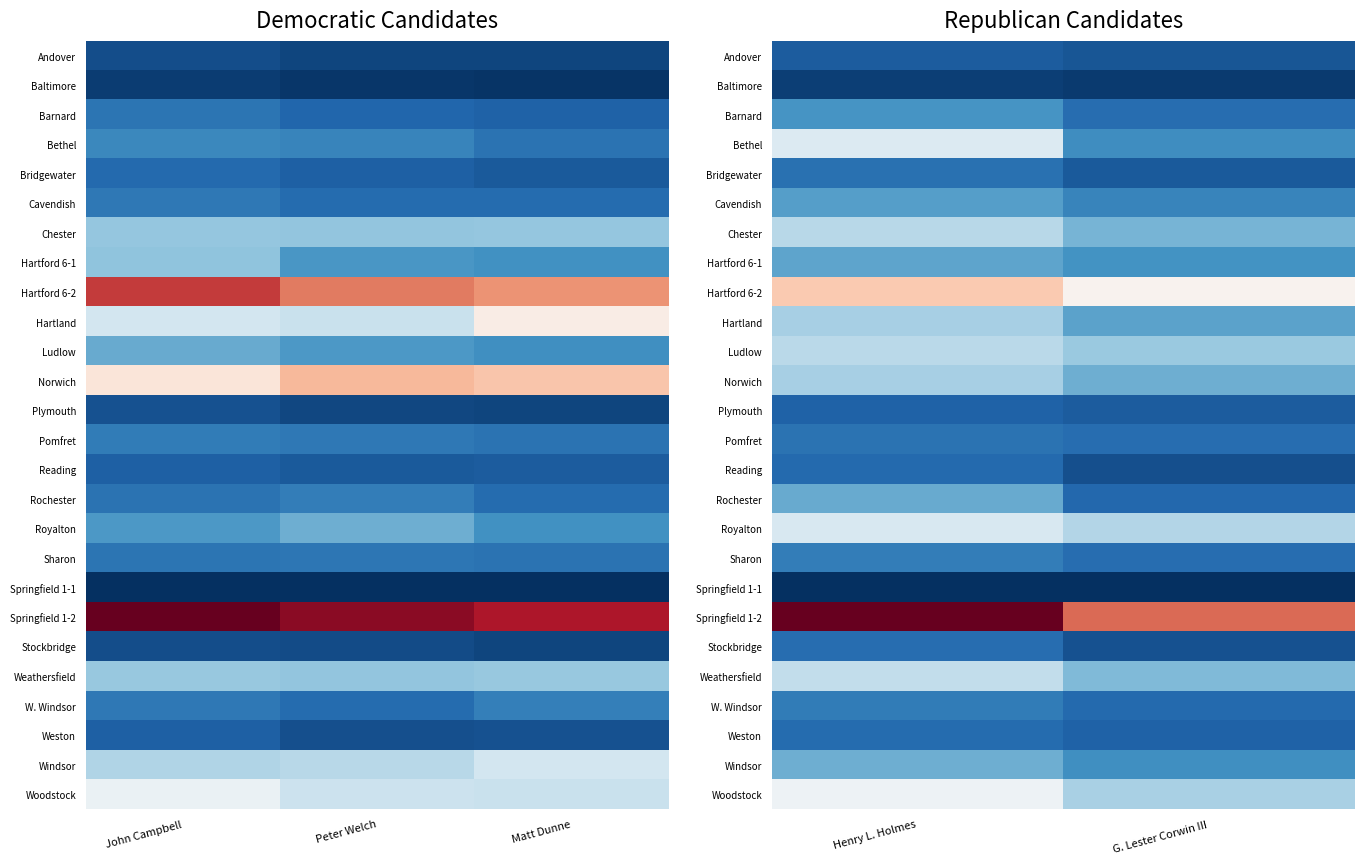

What is the minimum value for W. Windsor?

119